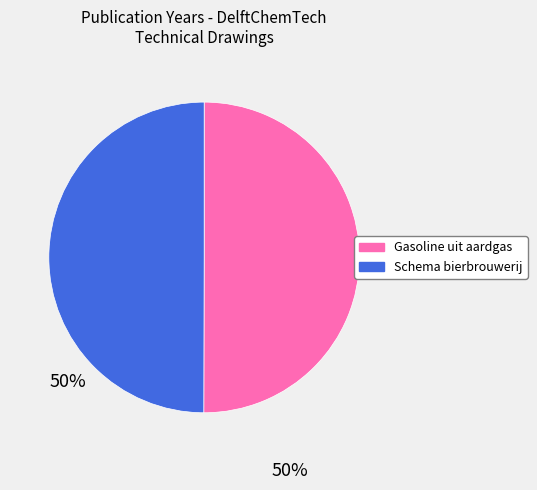

Combined, do Schema bierbrouwerij and Gasoline uit aardgas account for over 50%?

Yes